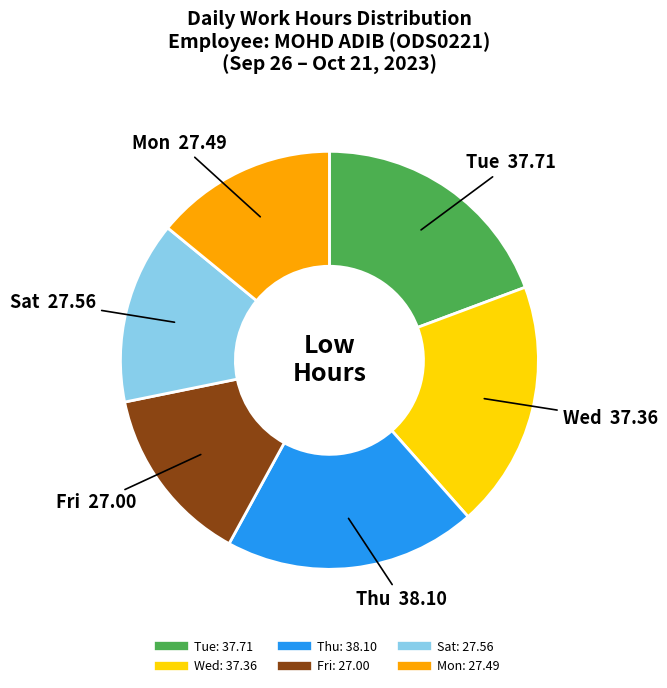

Is there any slice that represents more than half of the pie?

No